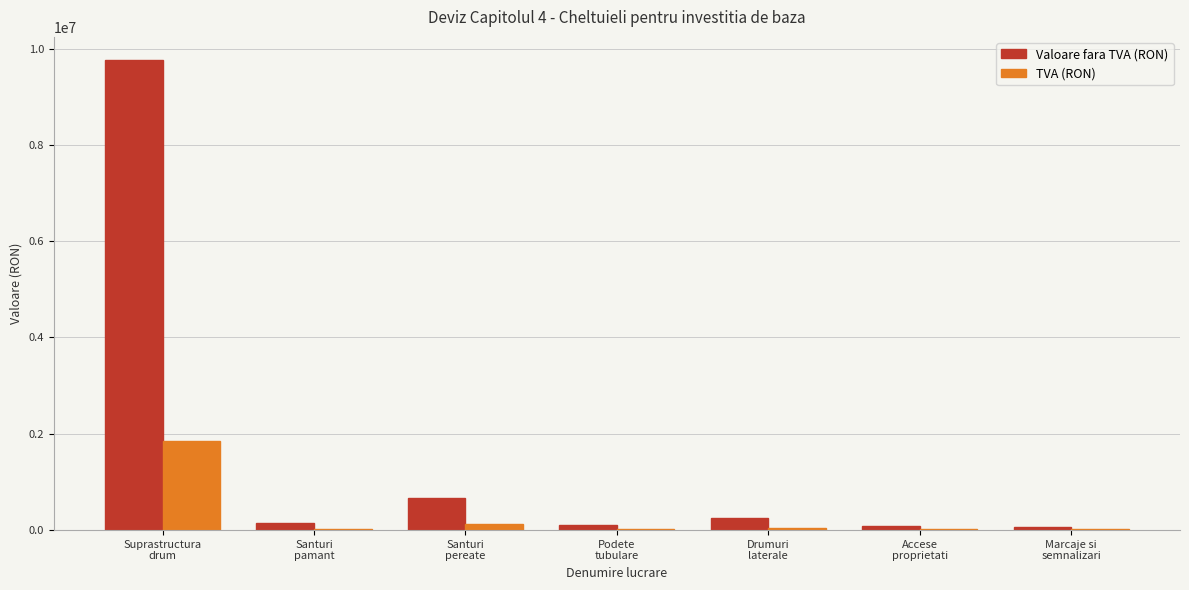

How many groups of bars are there?

7